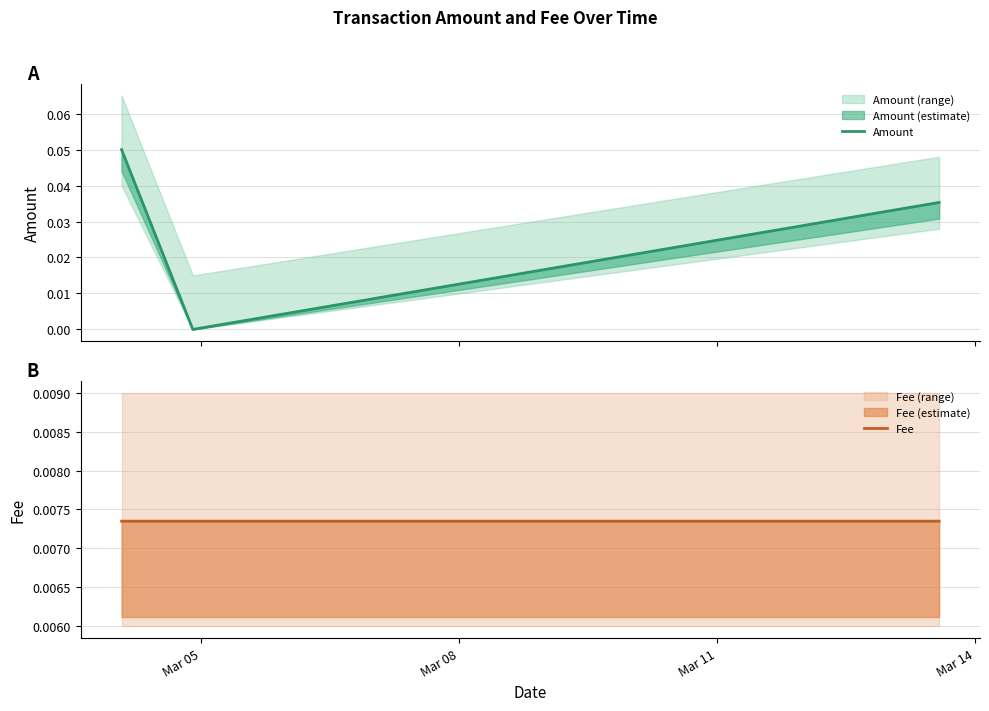

Reading left to right, list all the values displayed in this chart.

Amount: 0.1	0.0	0.0
Fee: 0.0	0.0	0.0